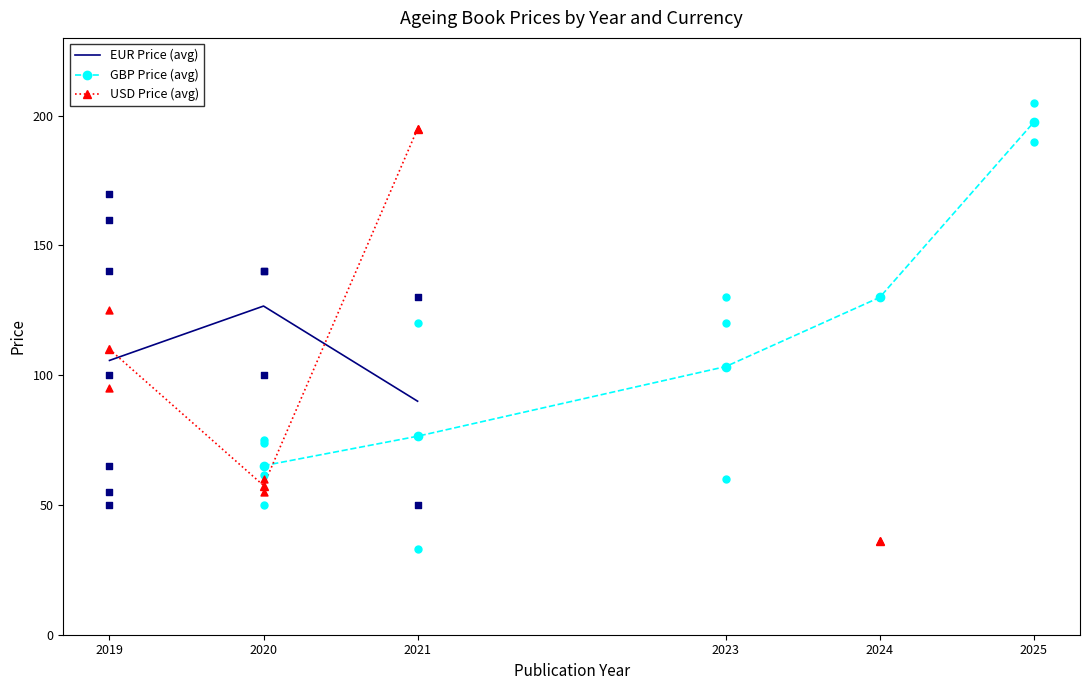

What are all the series names shown in the legend?

EUR Price (avg), GBP Price (avg), USD Price (avg)